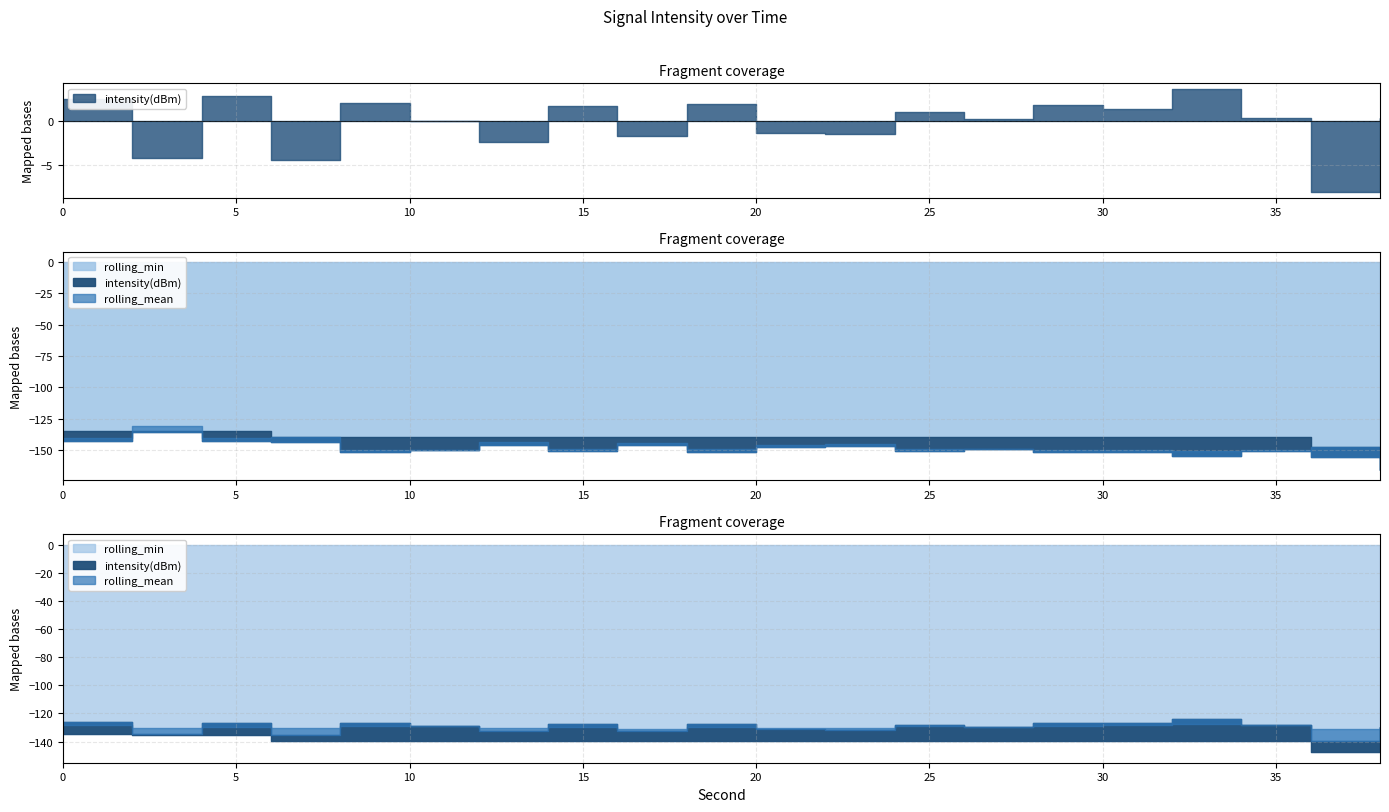

How many lines are shown in the chart?

3